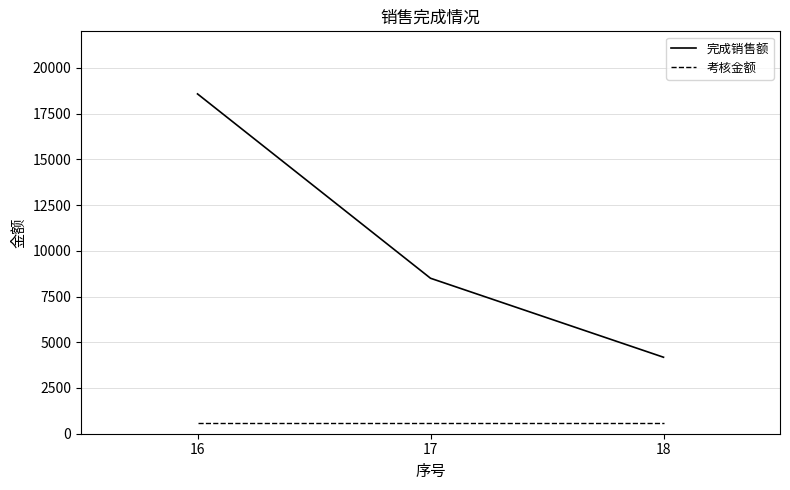

What is the lowest value of the 完成销售额 series?

4181.7